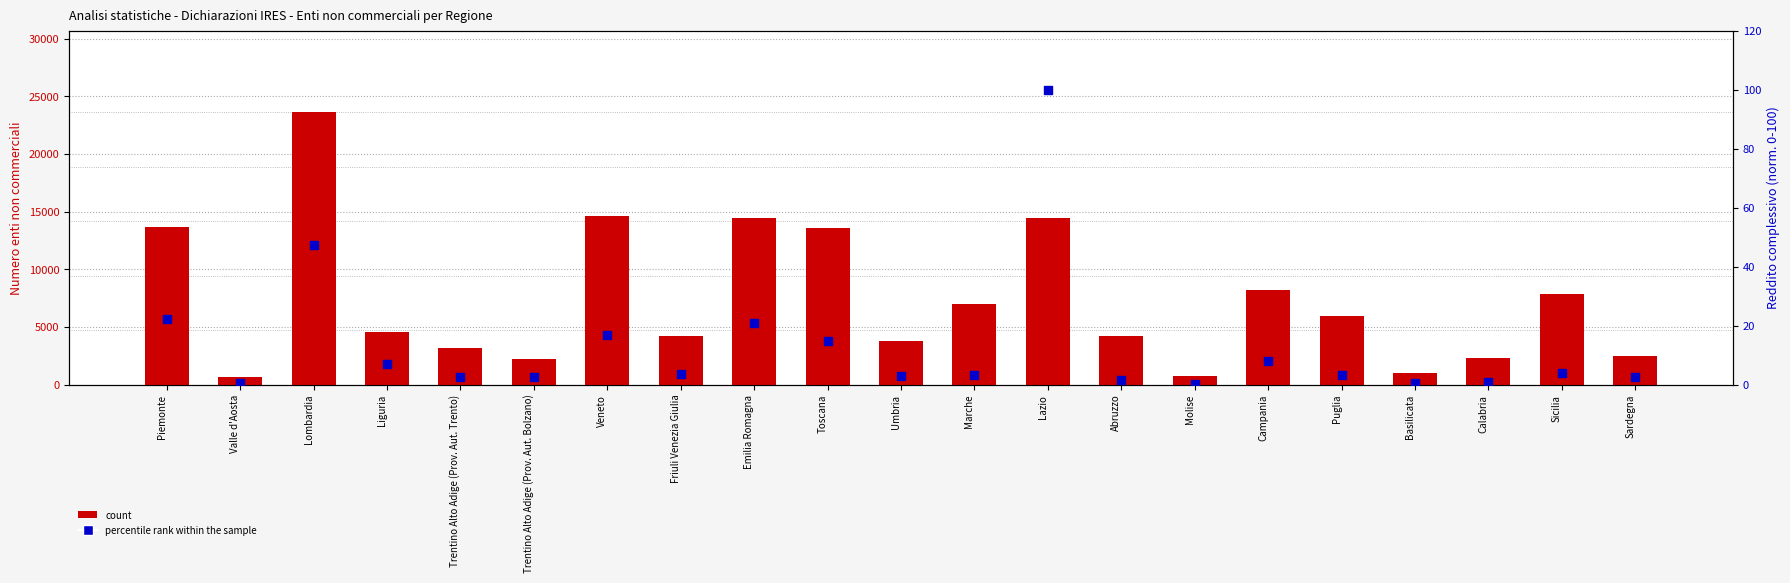

At how many categories does at least one series exceed 6410?

9